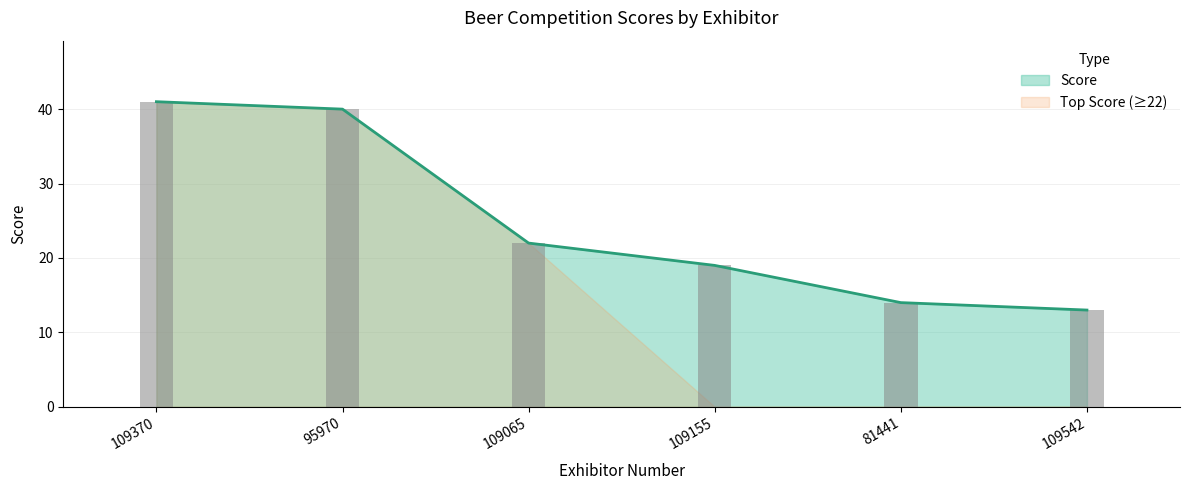

What is the sum of the values at 109370 and 109155?

60